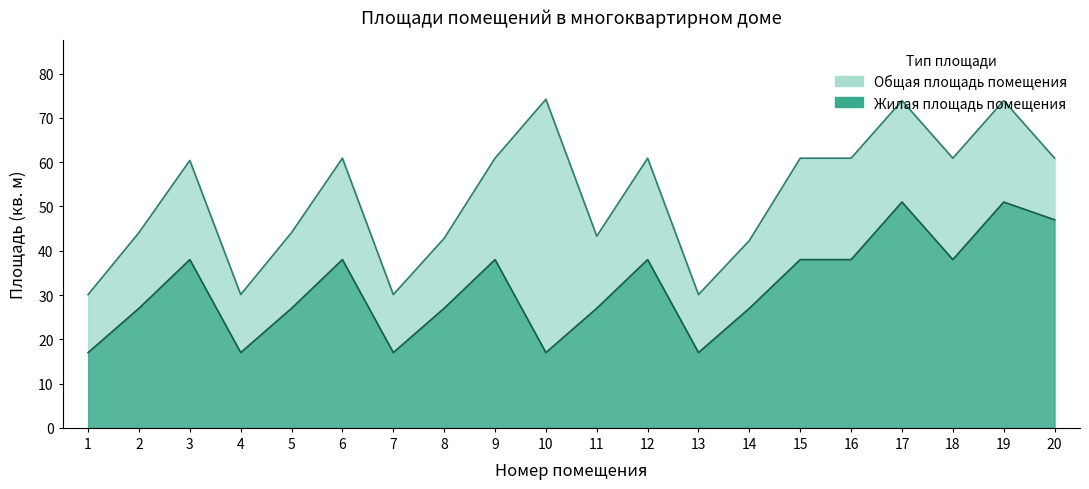

The value of Жилая площадь помещения at 20 is 65.3. True or false?

False